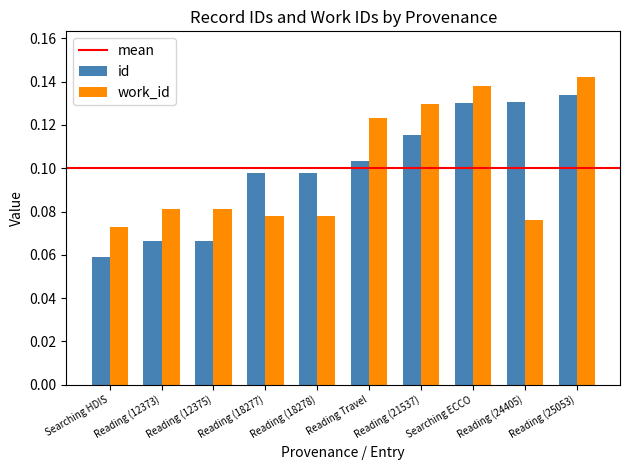

List the series in order of their peak value, highest first.

work_id, id